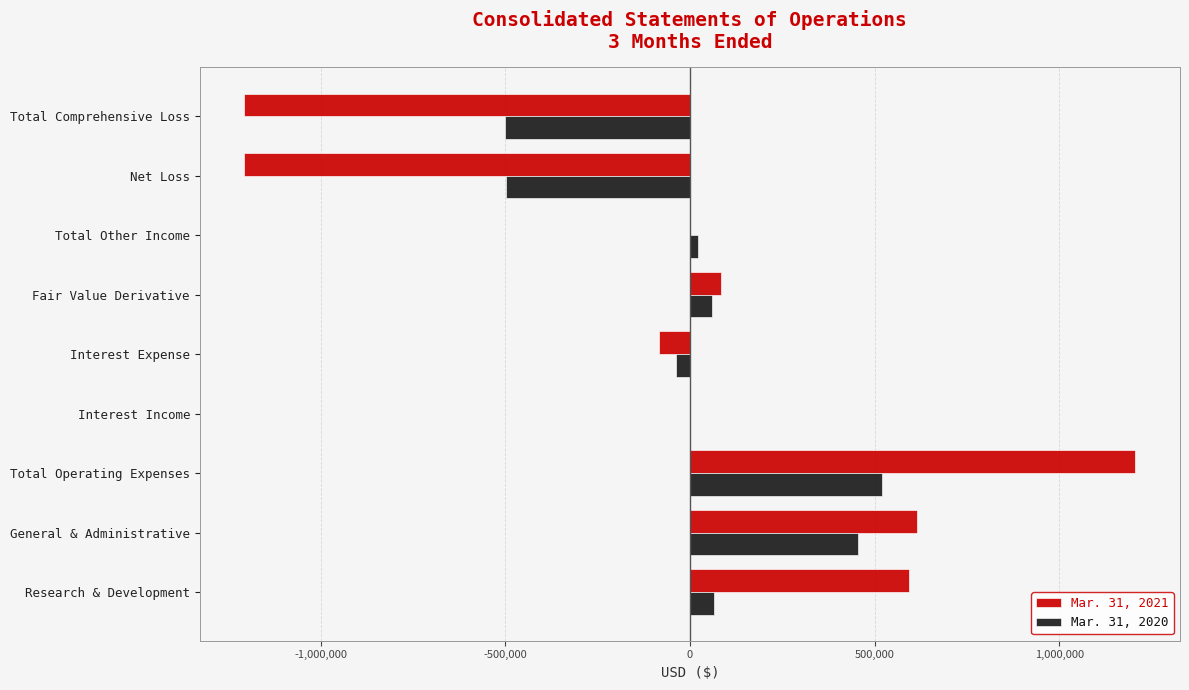

The Mar. 31, 2021 series shows 857301 at Research & Development. True or false?

False